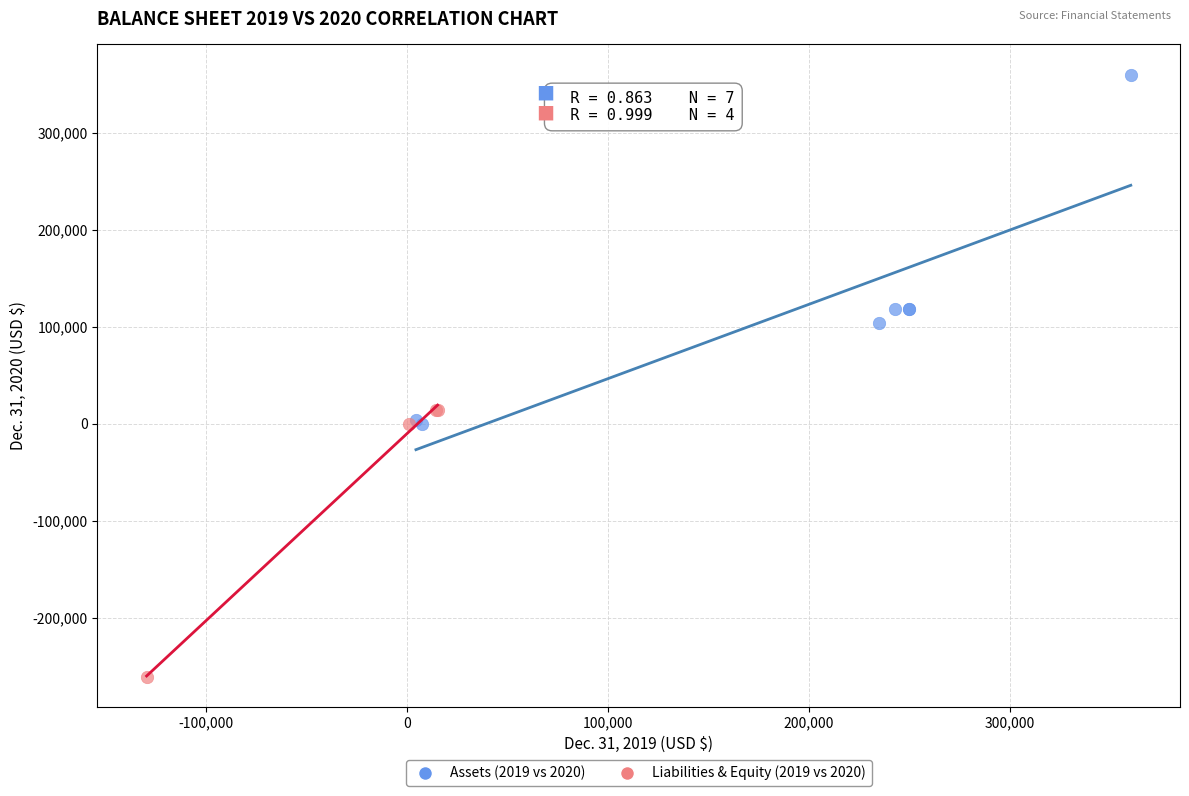

Which series contains the highest Y value?

Assets (2019 vs 2020)